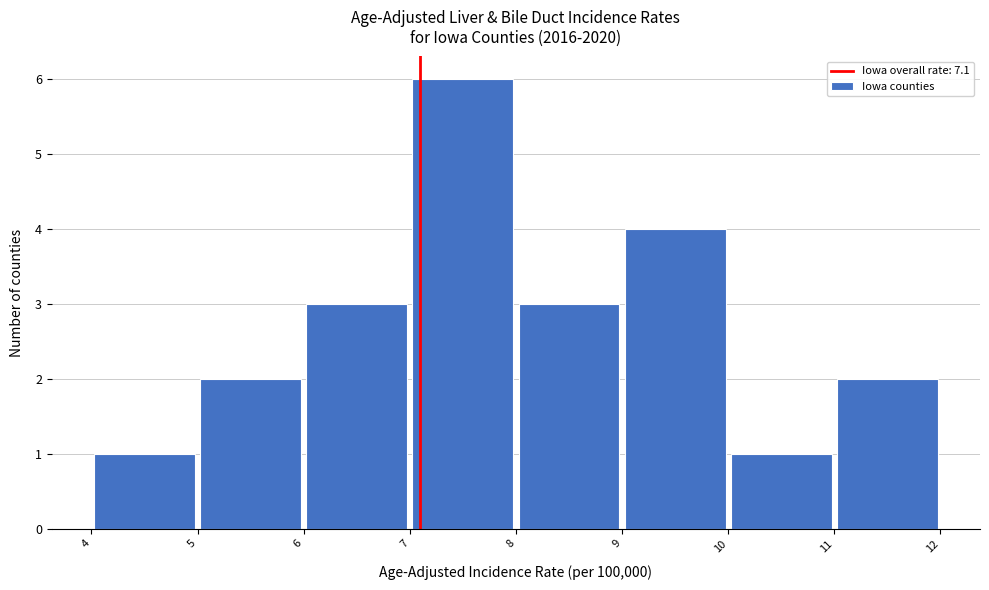

How tall is the bar that spans 6 to 7 on the x-axis? The values are not printed on the chart, so give them approximately, as read against the axis.

3